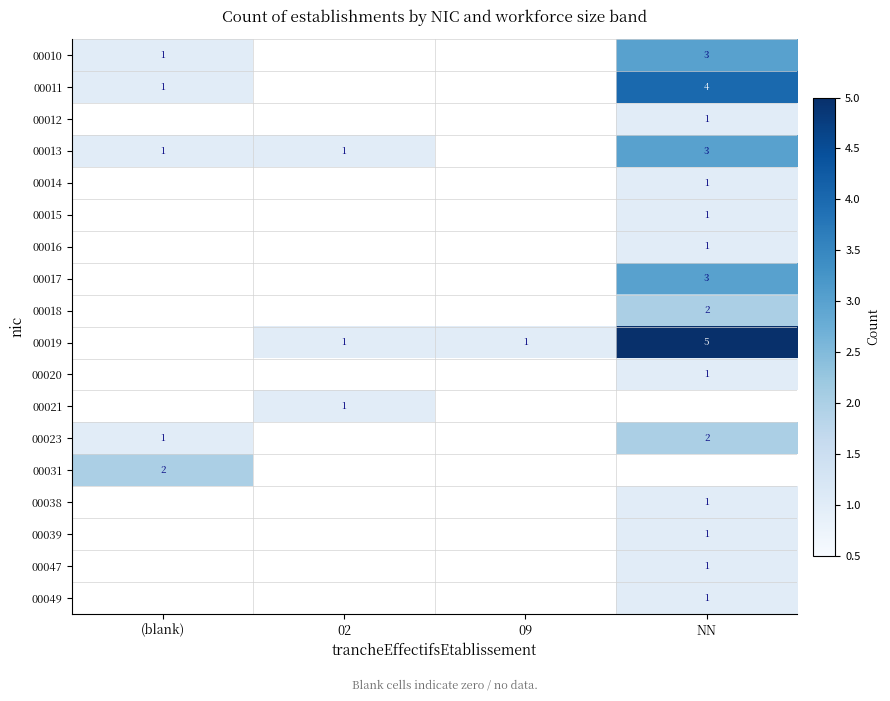

The 00014 series shows 1 at NN. True or false?

True